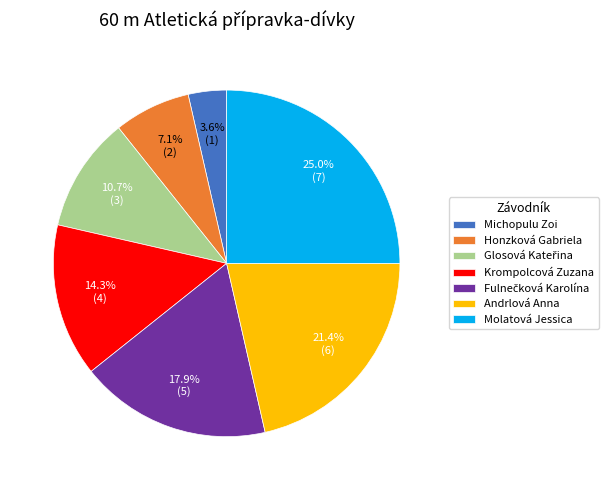

True or false: Molatová Jessica accounts for 37% of the total.

False